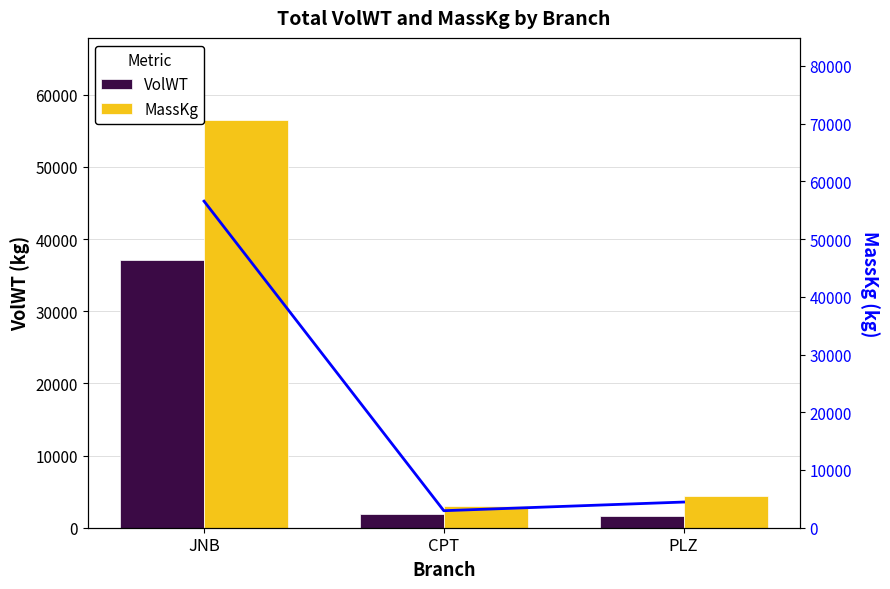

How many groups of bars are there?

3